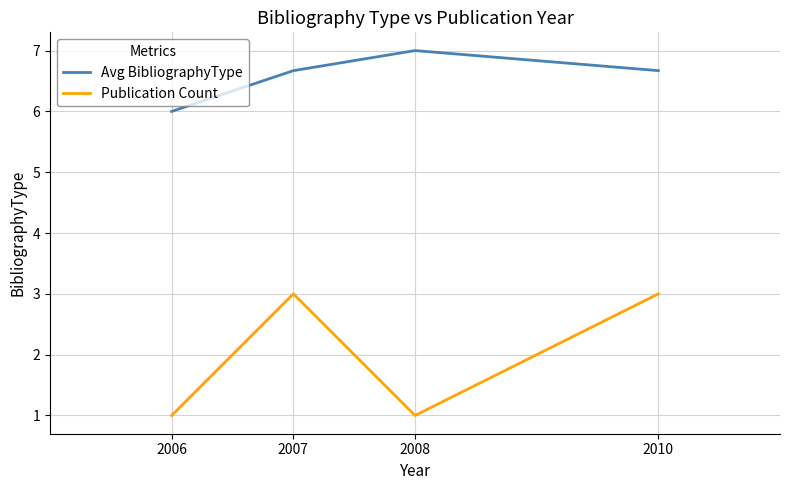

Is it true that Avg BibliographyType equals 6.0 at 2006?

True